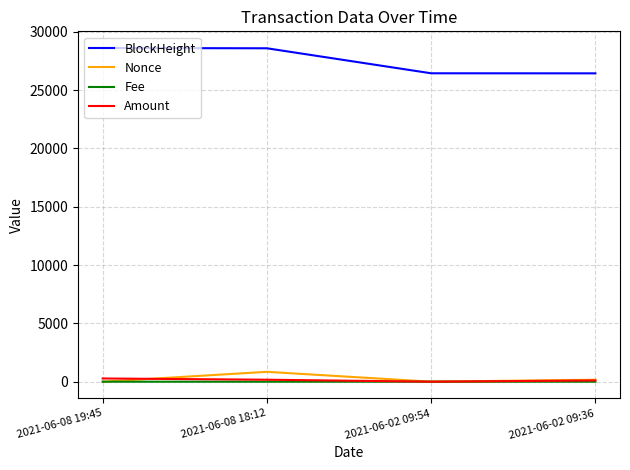

What is the total value across all series at 2021-06-08 18:12?

29609.4